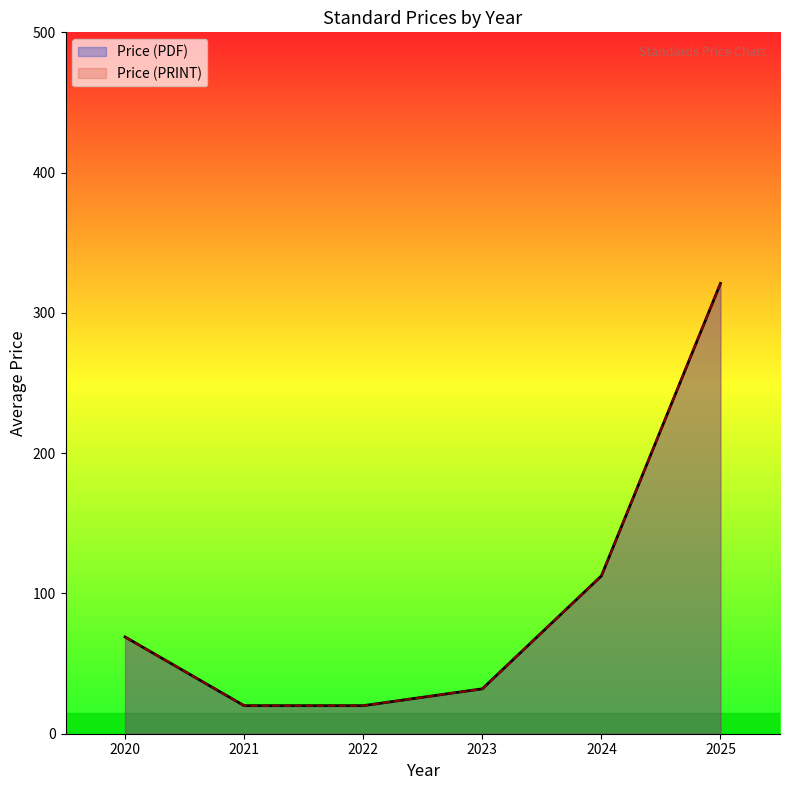

List the series in order of their peak value, highest first.

Price (PDF), Price (PRINT)